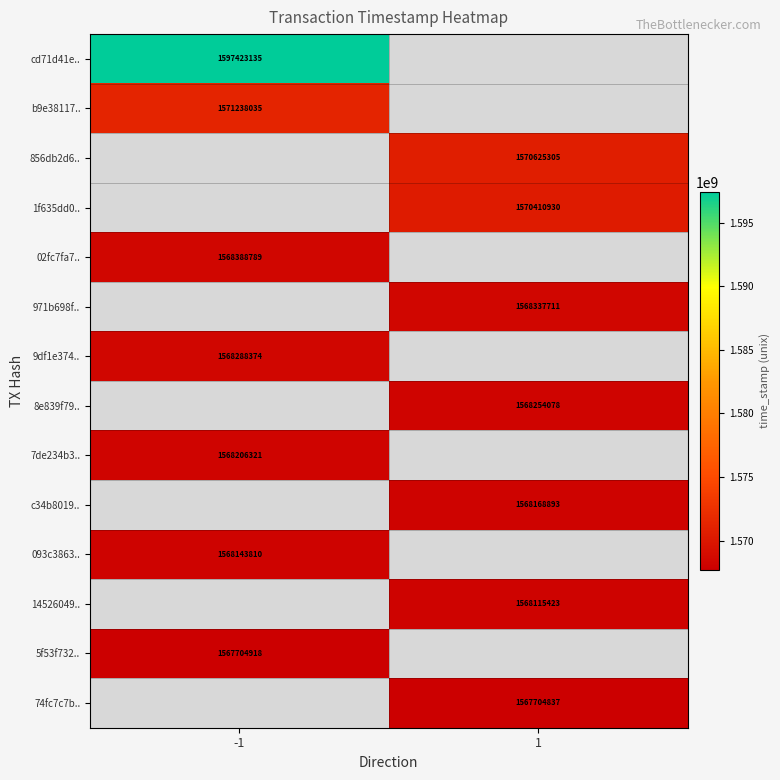

The 7de234b3.. series shows 2159553372 at -1. True or false?

False